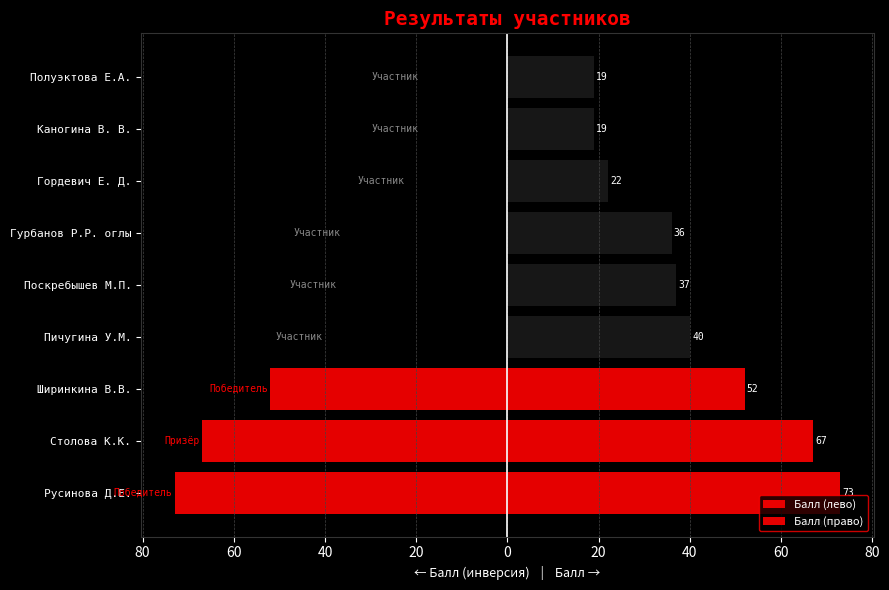

What is the minimum value for Балл (лево)?

-73